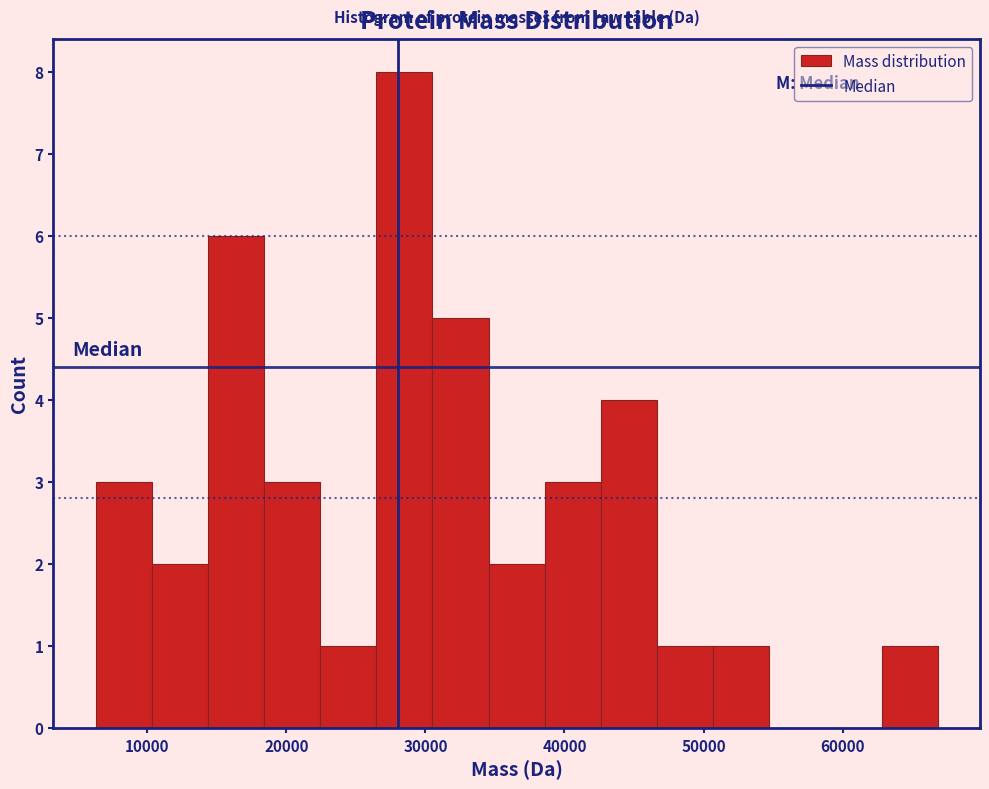

Which range on the x-axis has the tallest bar?

26000 to 31000